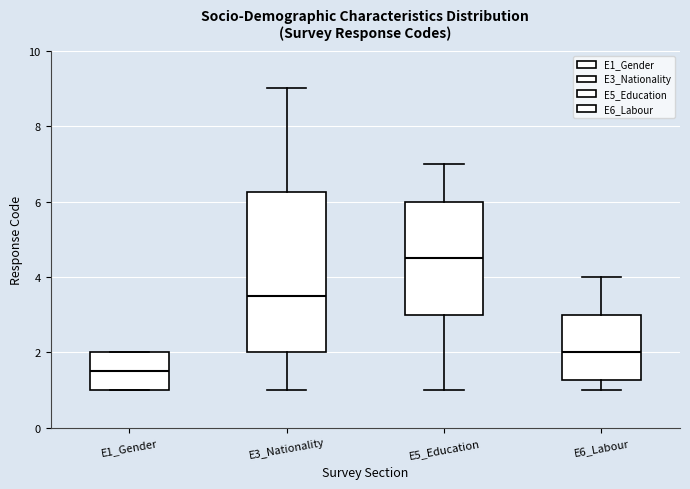

Reading left to right, read every box against the y-axis: the position of its median line, the range the box covers, and the ends of its whiskers. The values are not printed on the chart, so give them approximately, as read against the axis.

E1_Gender: median 1.6, box 1.0 to 2.0, whiskers 1.0 to 2.0
E3_Nationality: median 3.6, box 2.0 to 6.2, whiskers 1.0 to 9.0
E5_Education: median 4.6, box 3.0 to 6.0, whiskers 1.0 to 7.0
E6_Labour: median 2.0, box 1.2 to 3.0, whiskers 1.0 to 4.0